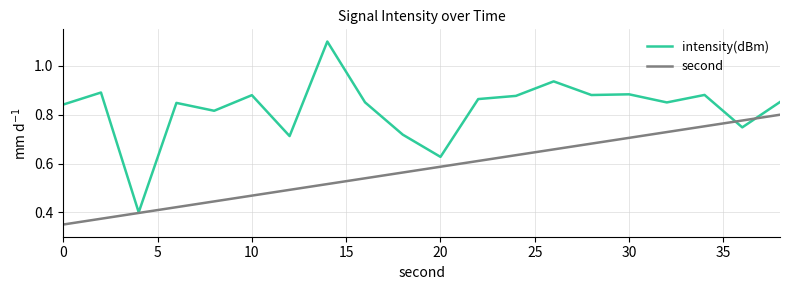

What is the greatest value displayed?

1.1